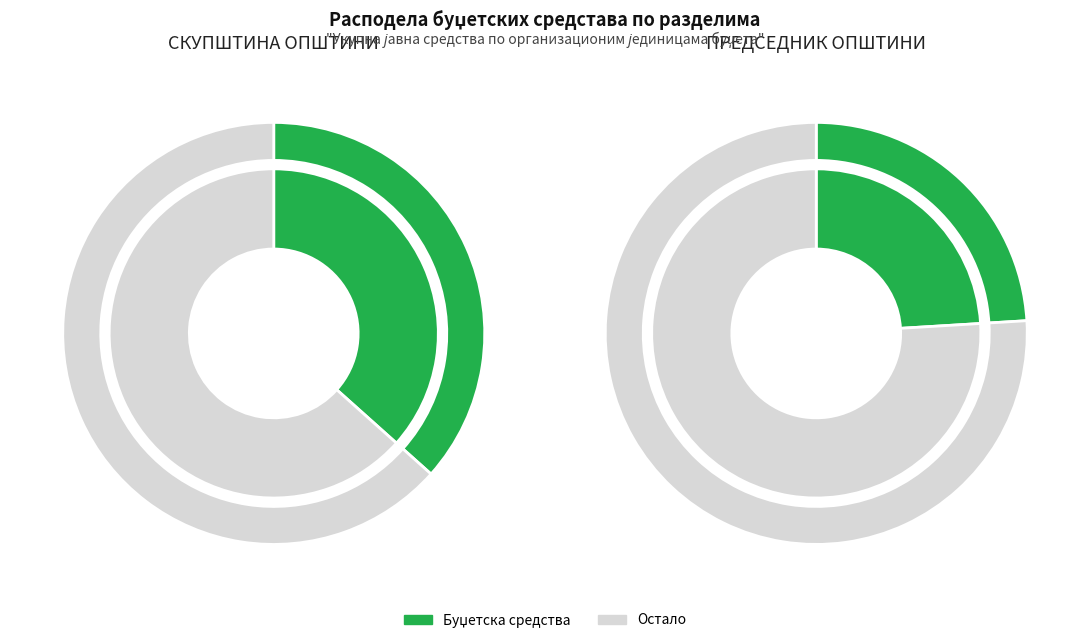

Which slice is the largest?

Председник општине